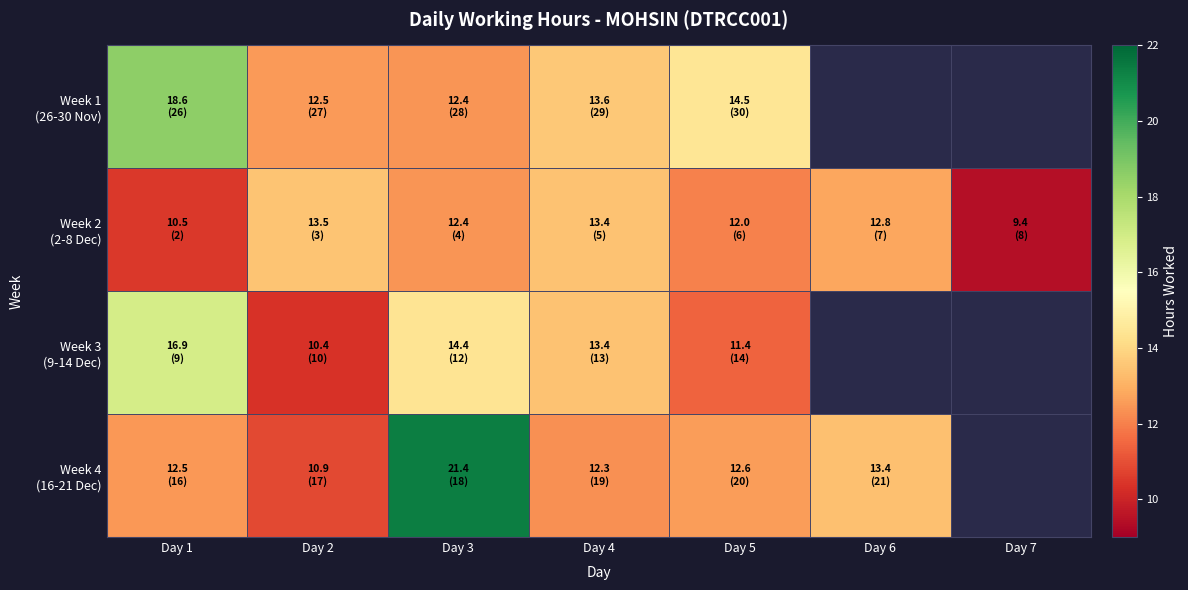

At which label does Week 1 (26-30 Nov) reach its peak?

Day 1